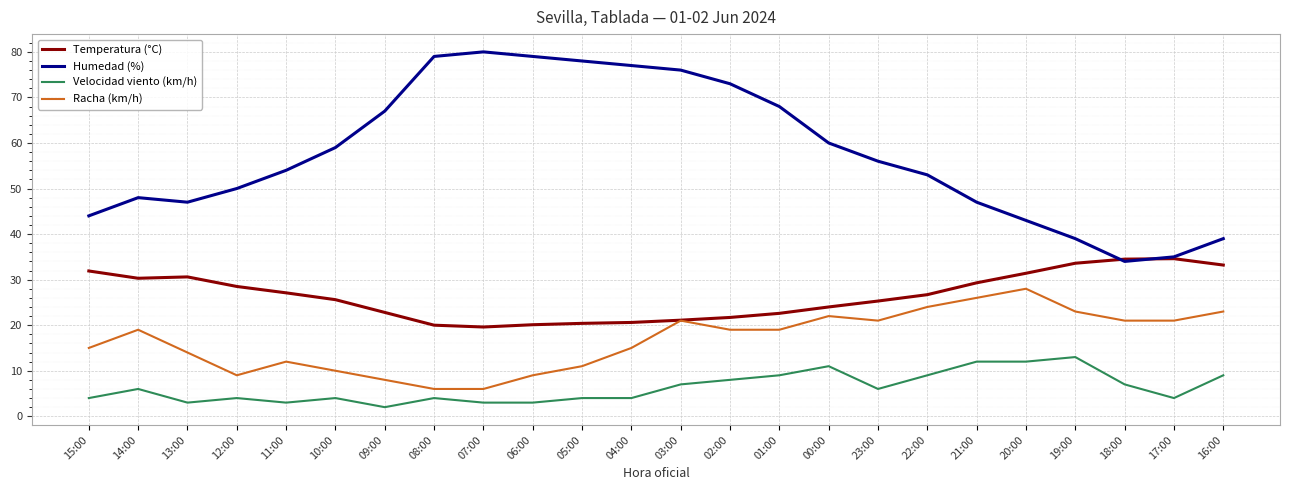

The value of Humedad (%) at 01:00 is 68.0. True or false?

True